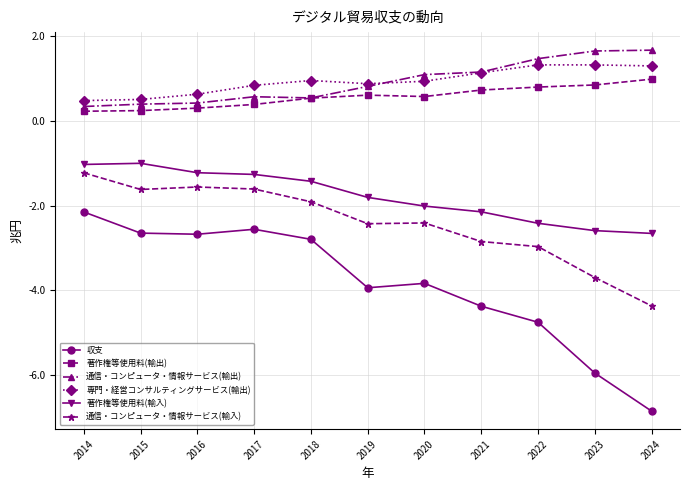

What is the difference between the maximum and second lowest values in the 専門・経営コンサルティングサービス(輸出) series?

0.8